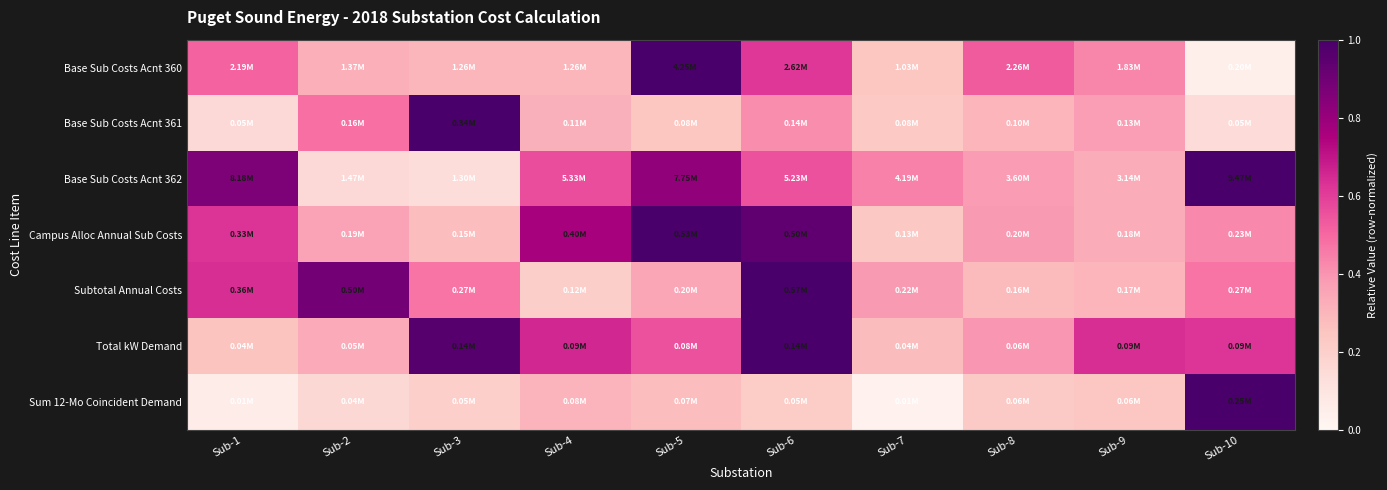

How many data points does each series have?

10